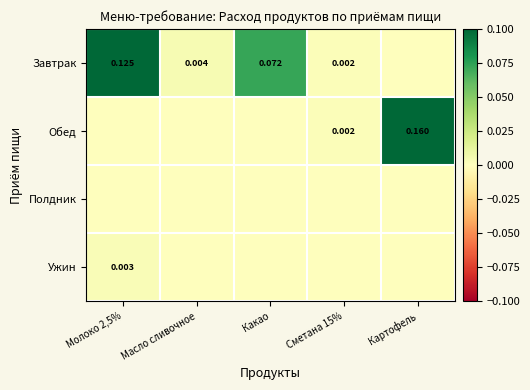

Which series has the largest total across all categories?

Завтрак